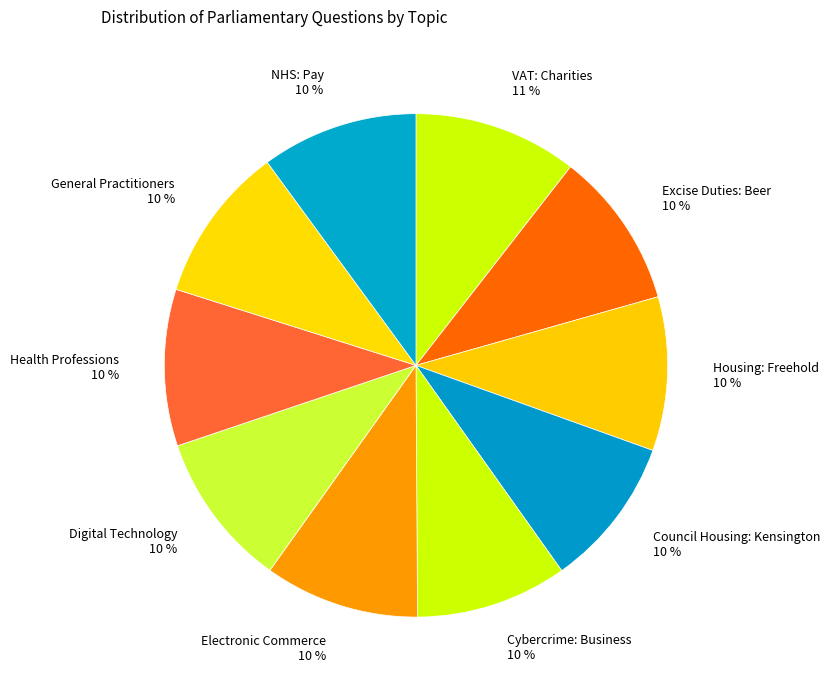

Approximately how many times larger is the value at Excise Duties: Beer compared to Cybercrime: Business?

1.0